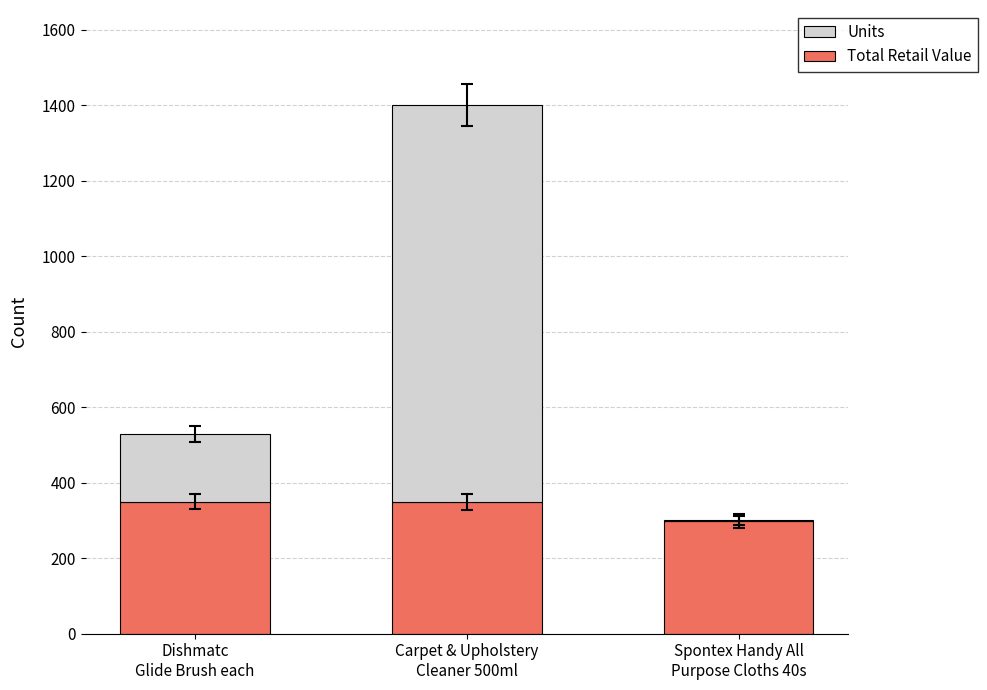

What is the maximum value for Total Retail Value?

350.0